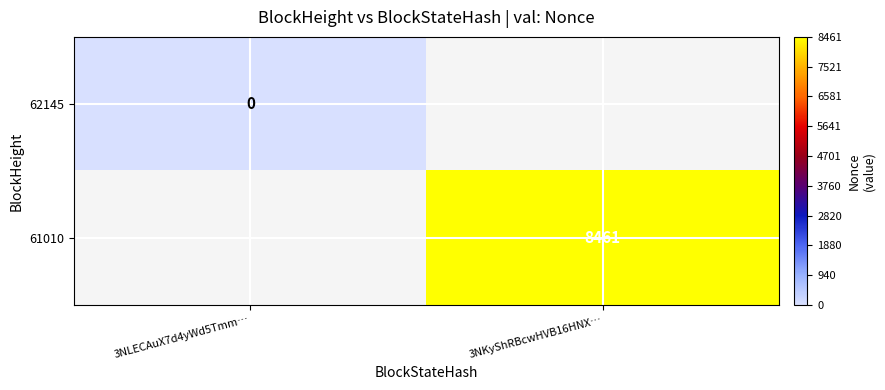

The value of 61010 at 3NKyShRBcwHVB16HNX… is 11185.0. True or false?

False